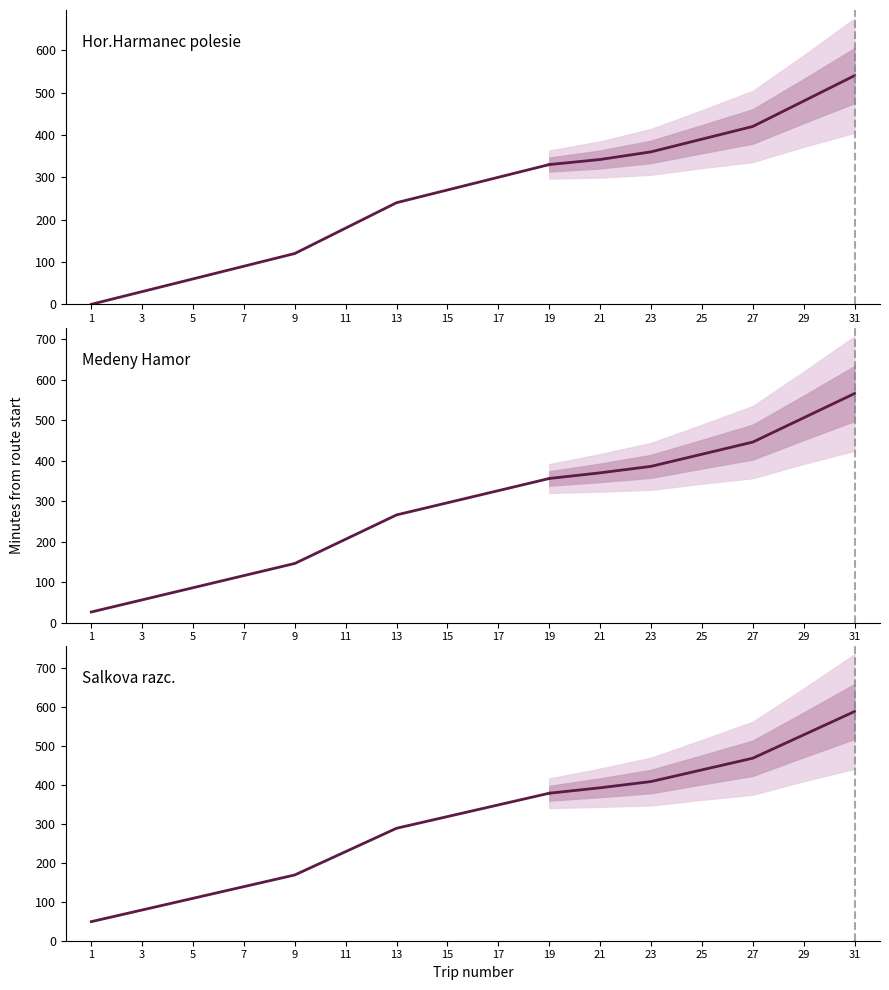

True or false: Medeny Hamor and Salkova razc. intersect in this chart.

False